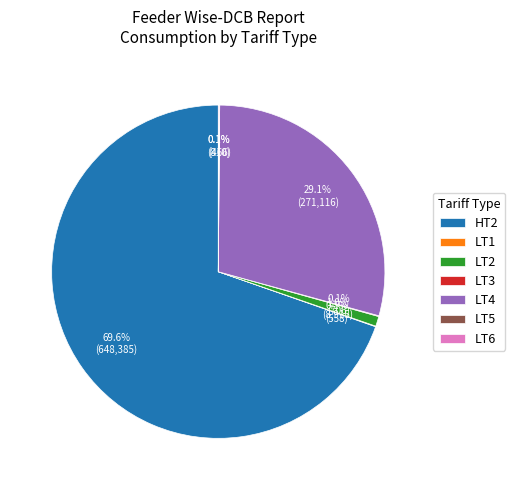

Between LT4 and HT2, which is larger?

HT2